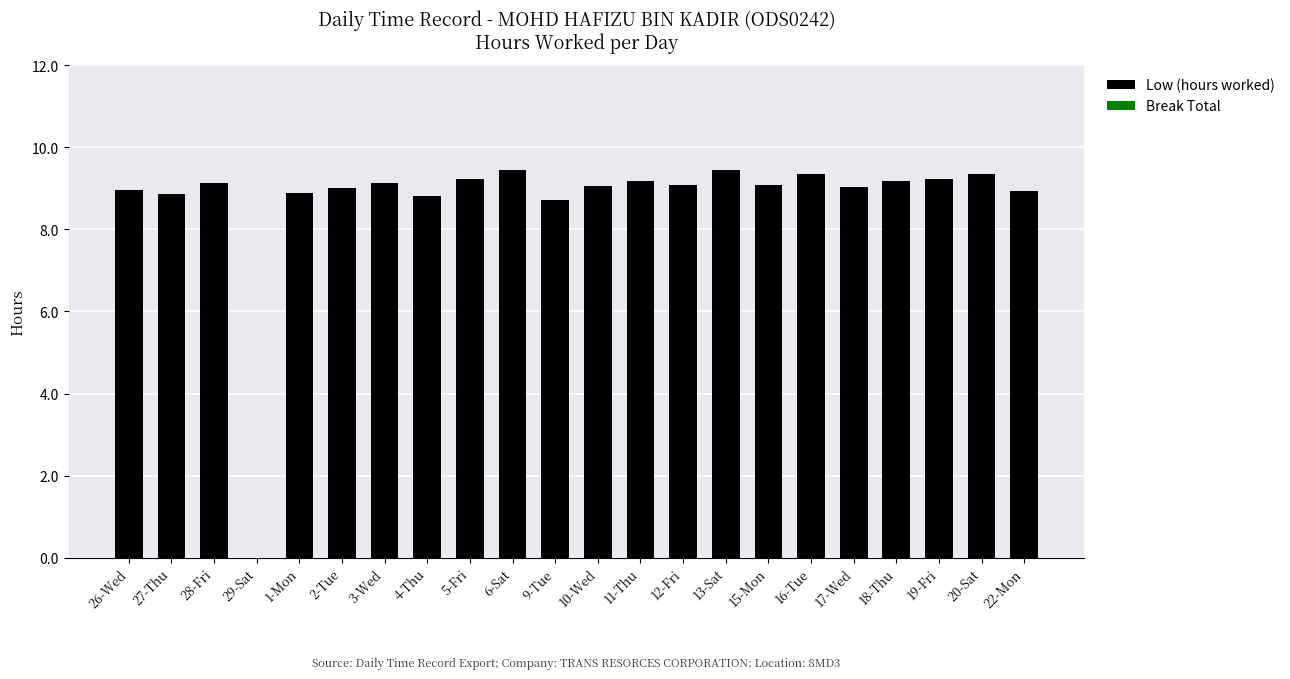

Count the number of categories in the chart.

22